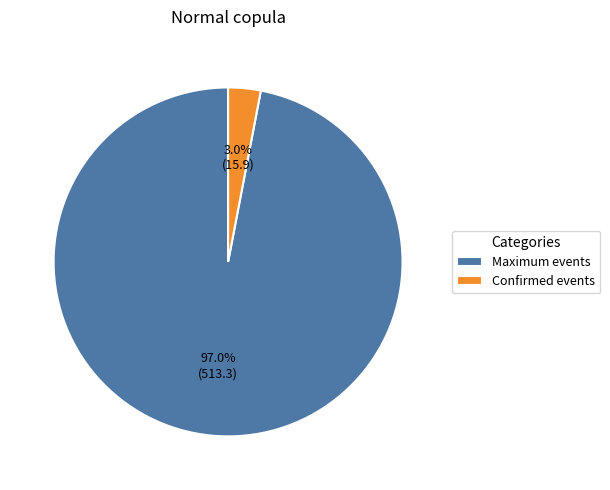

Rank the categories by value from lowest to highest.

Confirmed events, Maximum events